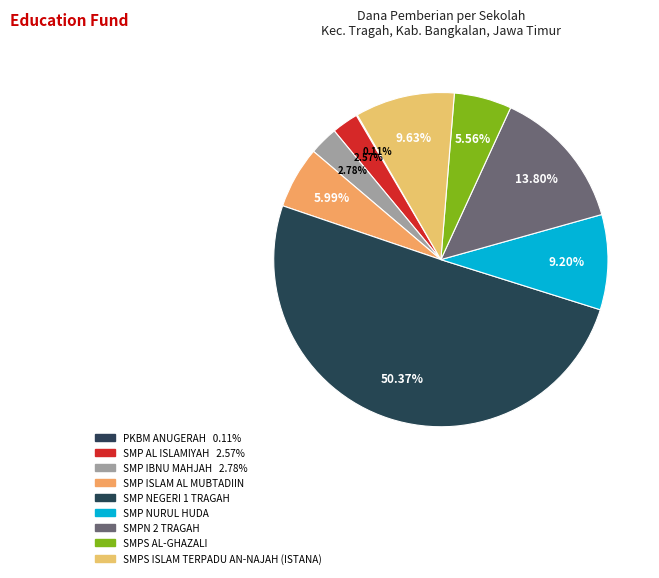

Is it true that SMP AL ISLAMIYAH is 1% of the pie?

False